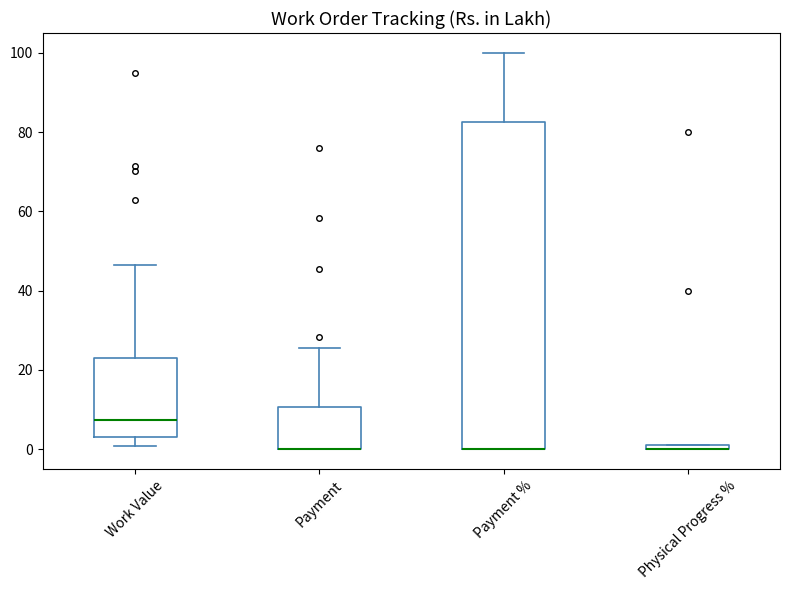

Where is the lower edge of the box for Payment on the y-axis? The values are not printed on the chart, so give them approximately, as read against the axis.

0